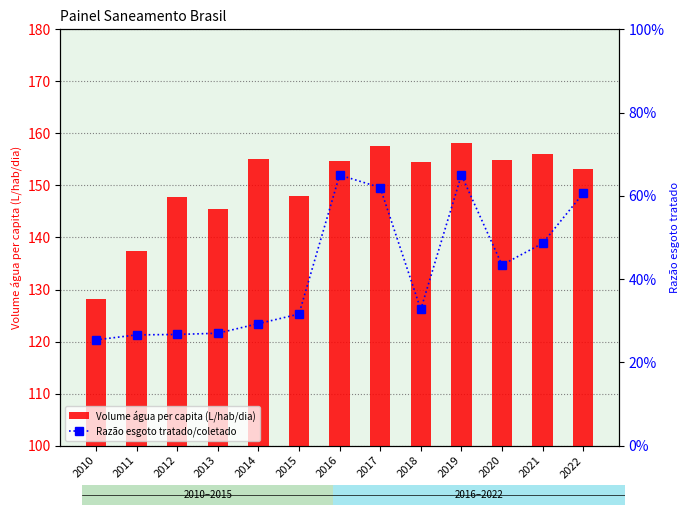

What is the total value across all series at 2018?

154.8